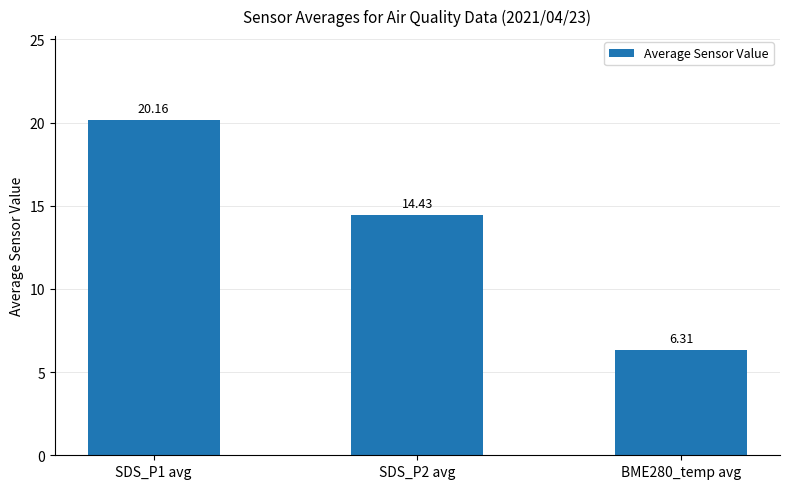

Are the bars grouped side by side (vs. stacked)?

No